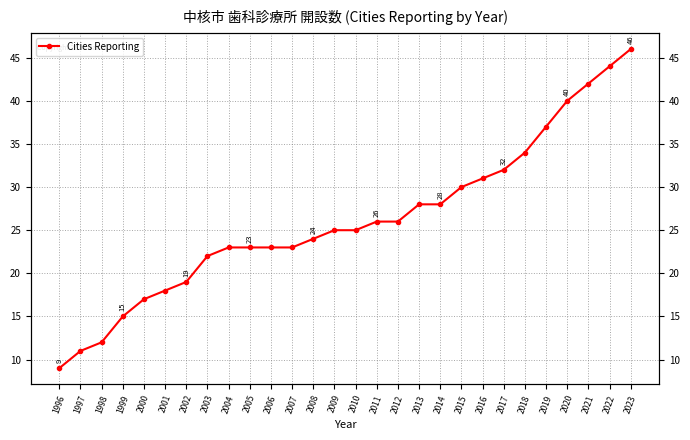

List the labels in order of value, largest first.

2023, 2022, 2021, 2020, 2019, 2018, 2017, 2016, 2015, 2013, 2014, 2011, 2012, 2009, 2010, 2008, 2004, 2005, 2006, 2007, 2003, 2002, 2001, 2000, 1999, 1998, 1997, 1996